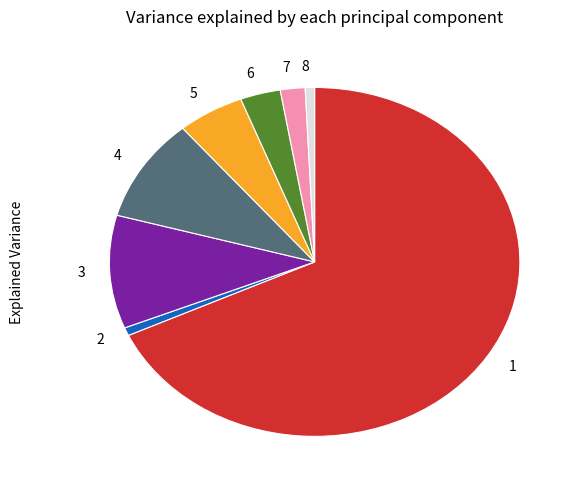

Is there any slice that represents more than half of the pie?

Yes